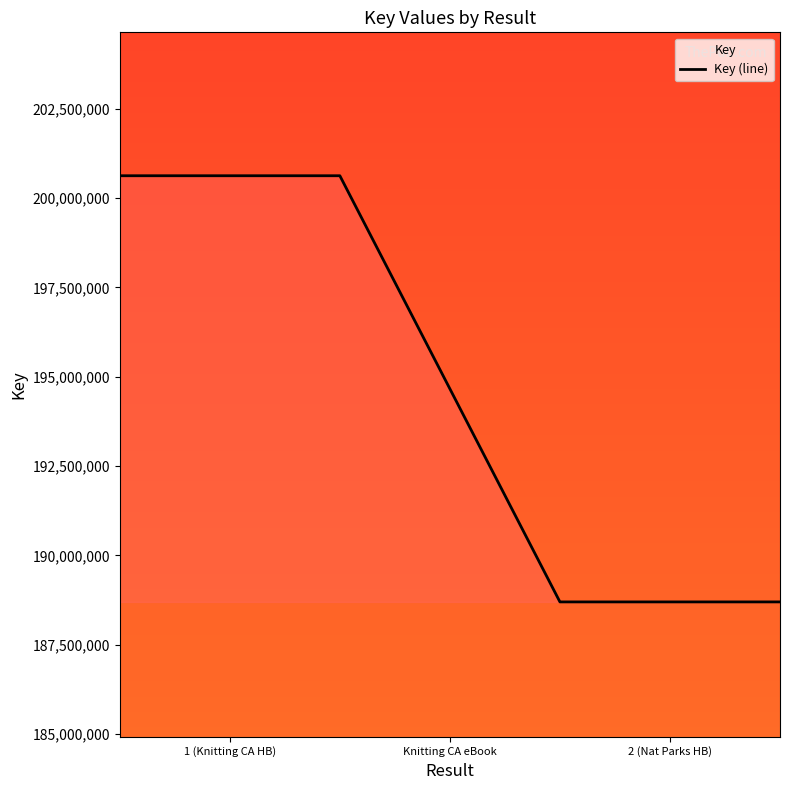

Reading left to right, what are all the values shown in this chart?

200623956.0	200623956.0	200623956.0	194662178.5	188700401.0	188700401.0	188700401.0